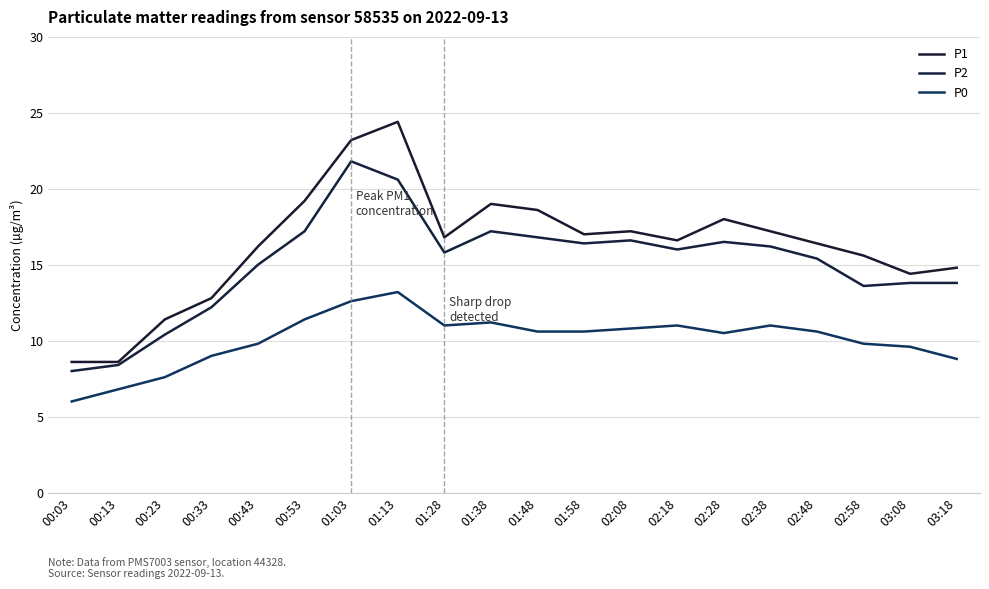

Which series has the widest spread of values?

P1